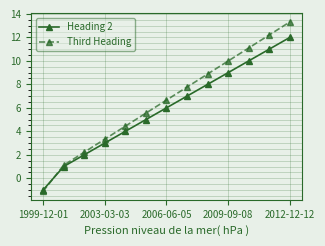

Which series has the largest total across all categories?

Third Heading